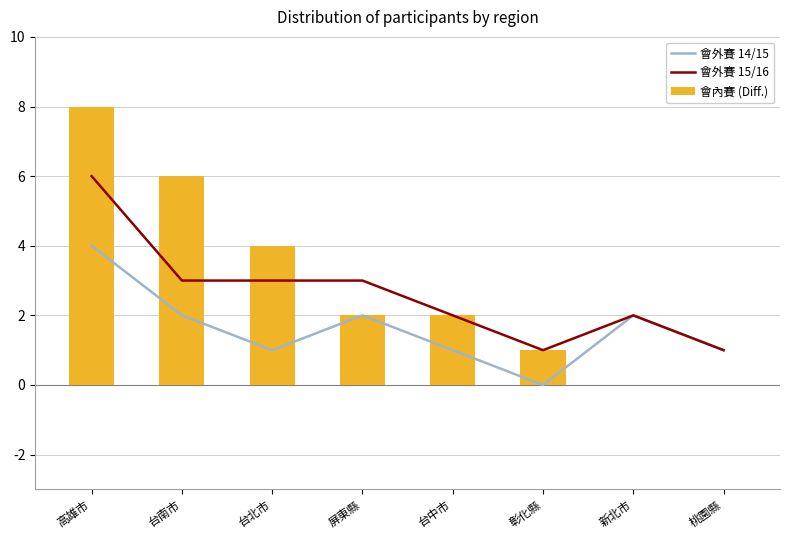

Where does the 會外賽 15/16 series first go above 3?

高雄市